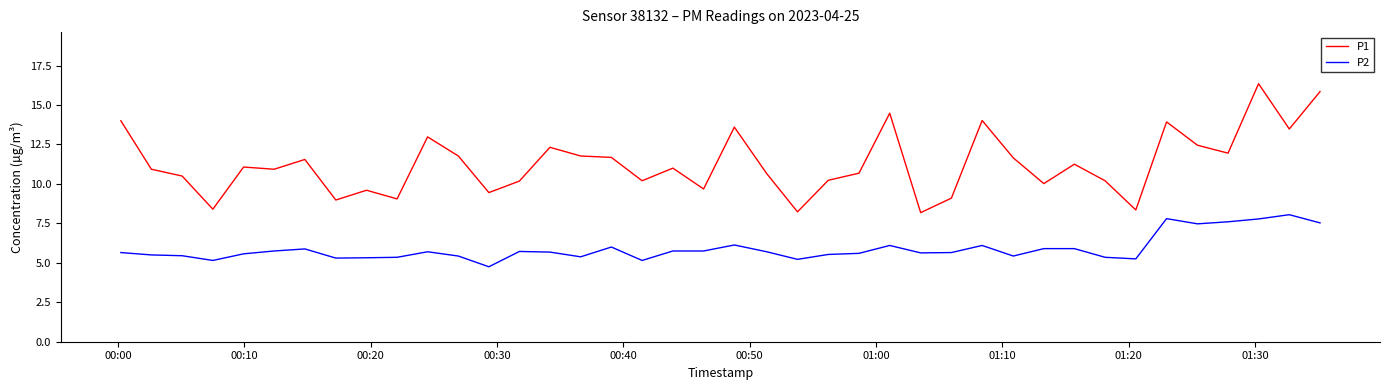

Which series has the widest spread of values?

P1